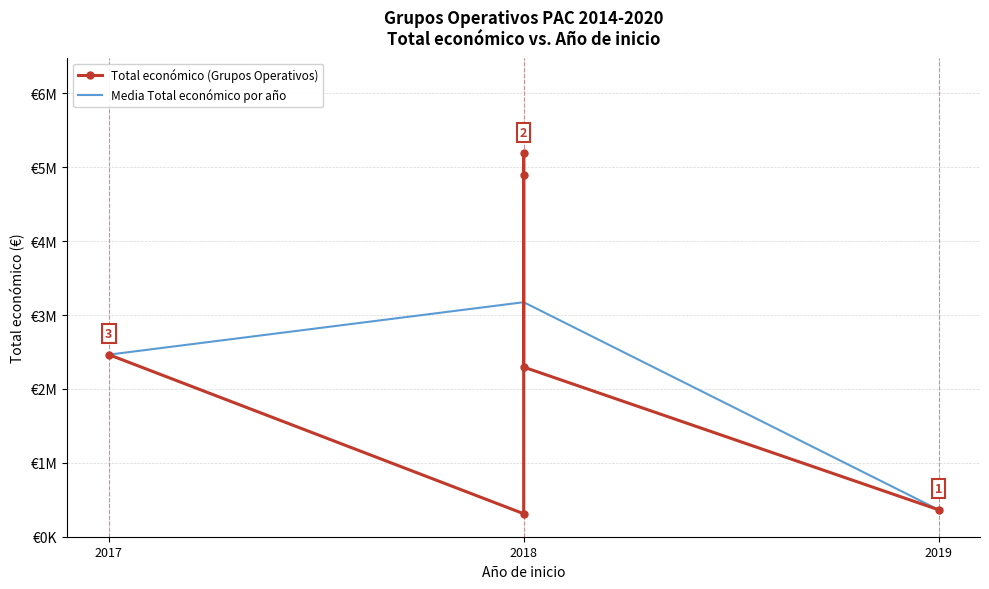

At which label is the value closest to 2749404?

2017